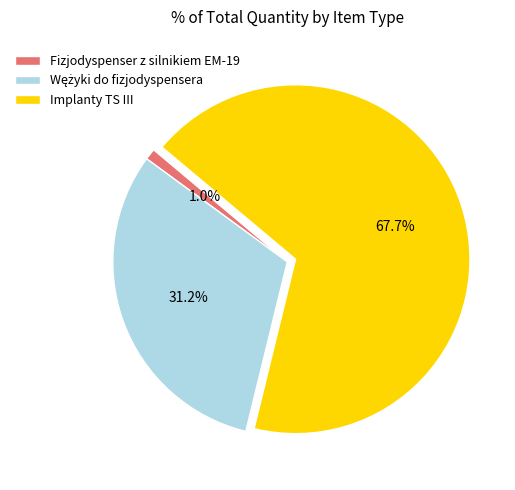

Is there a majority slice in this chart?

Yes